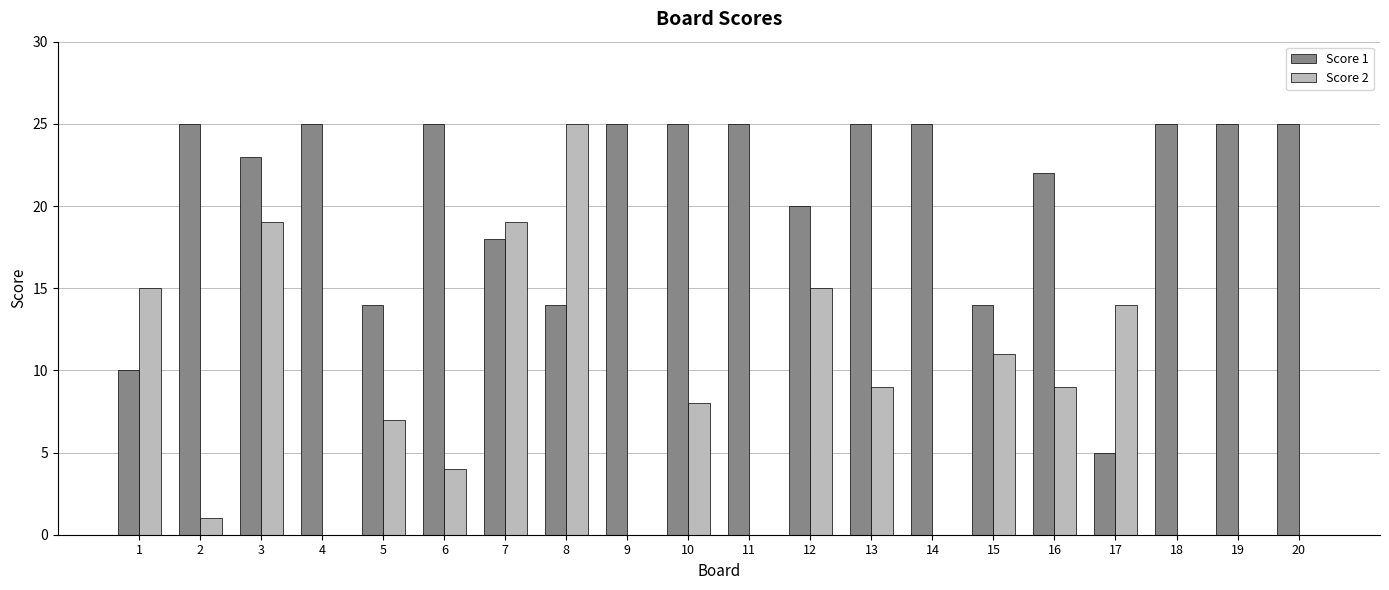

The Score 1 series shows 25 at 10. True or false?

True